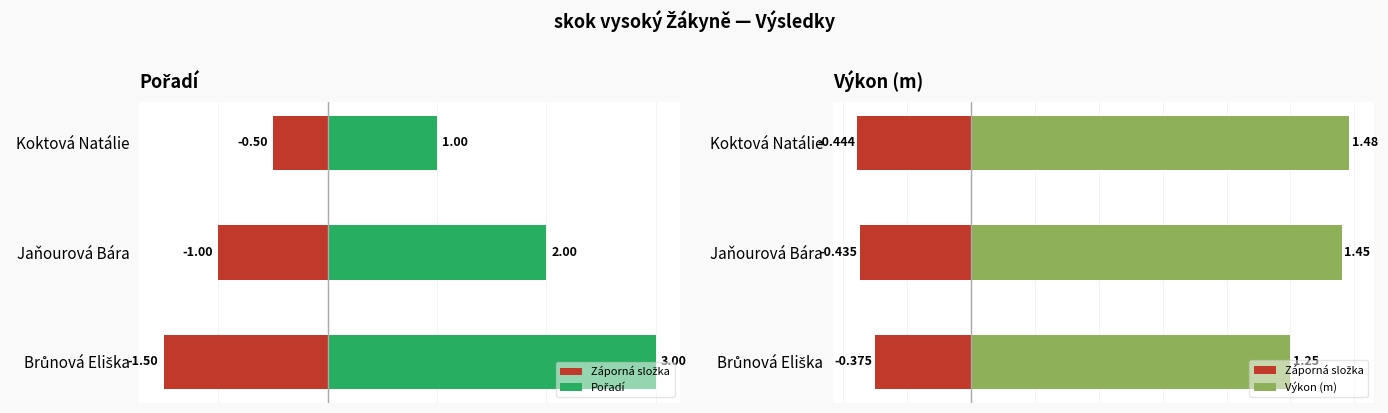

What is the value of the Výkon (m) bar at the 3rd from the left?

1.2